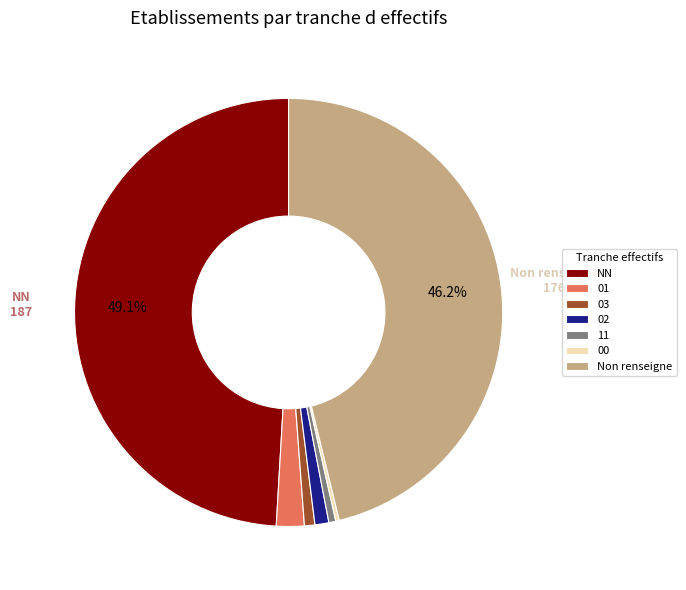

To the nearest percent, what is the average slice percentage?

14%